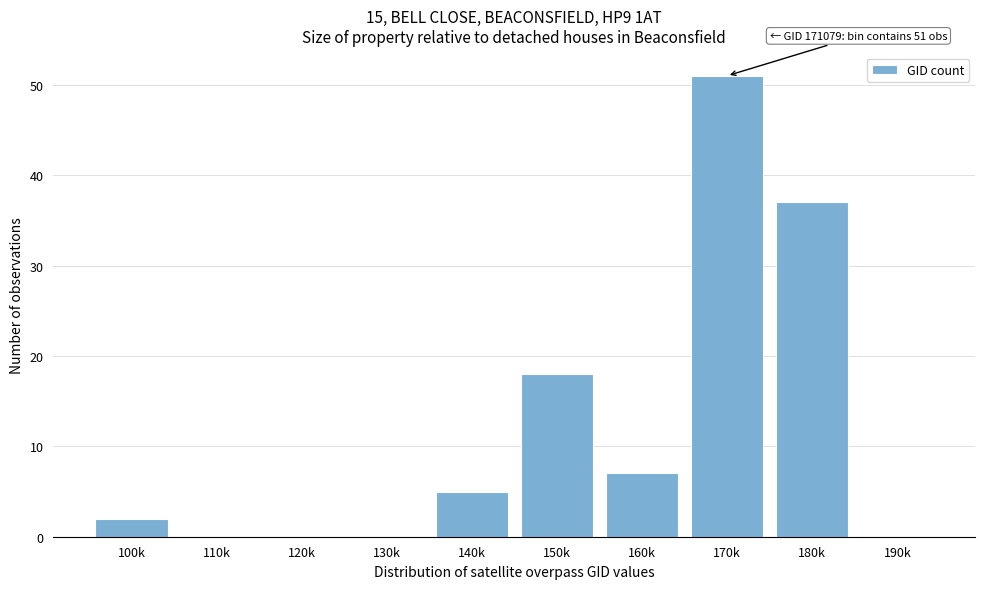

Reading left to right, what are all the values shown in this chart?

100k=2	110k=0	120k=0	130k=0	140k=5	150k=18	160k=7	170k=51	180k=37	190k=0